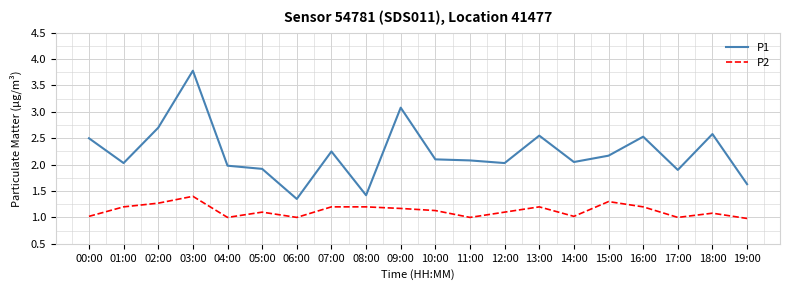

Rank the series at 06:00 from highest to lowest value.

P1, P2